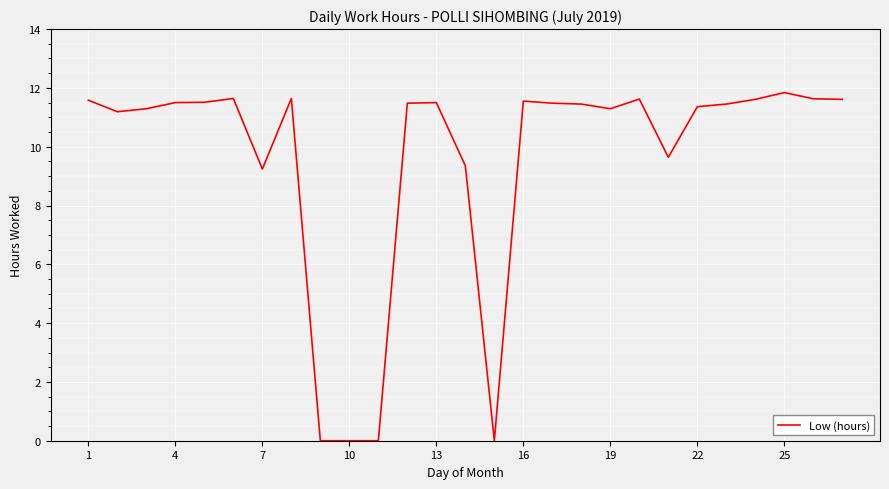

What is the greatest value displayed?

11.8